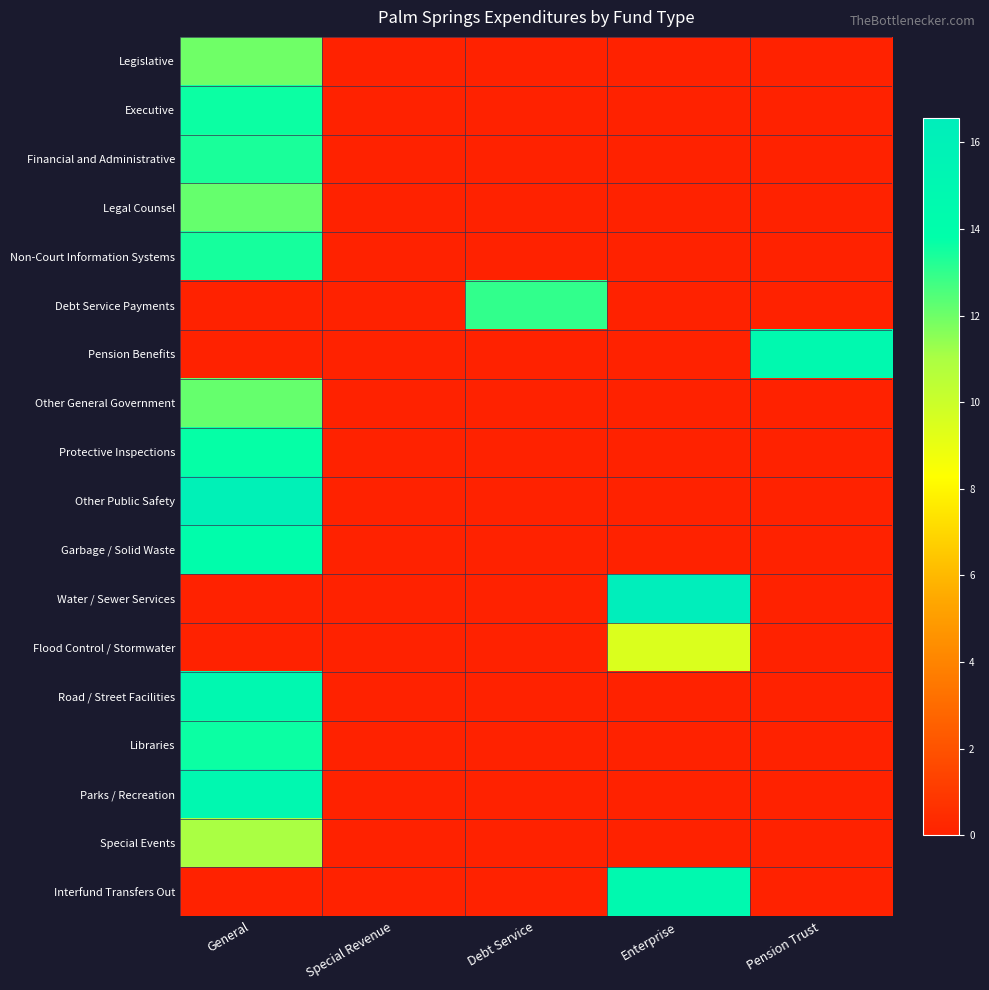

How many data points does each series have?

5